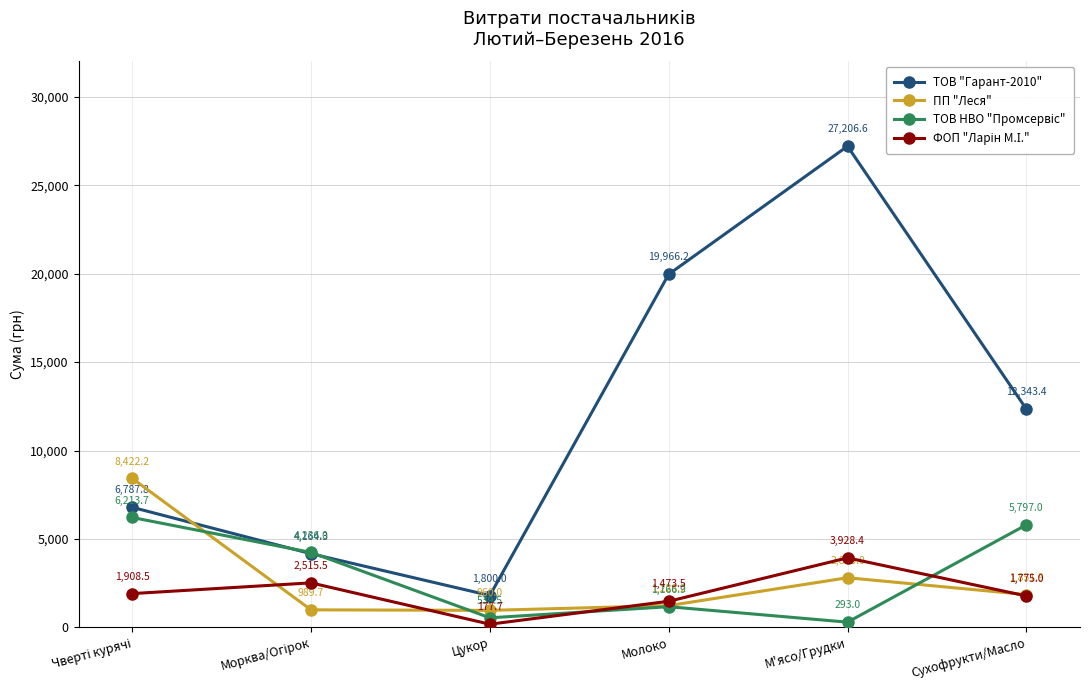

True or false: ПП "Леся" has more than 2 interior local peaks.

False